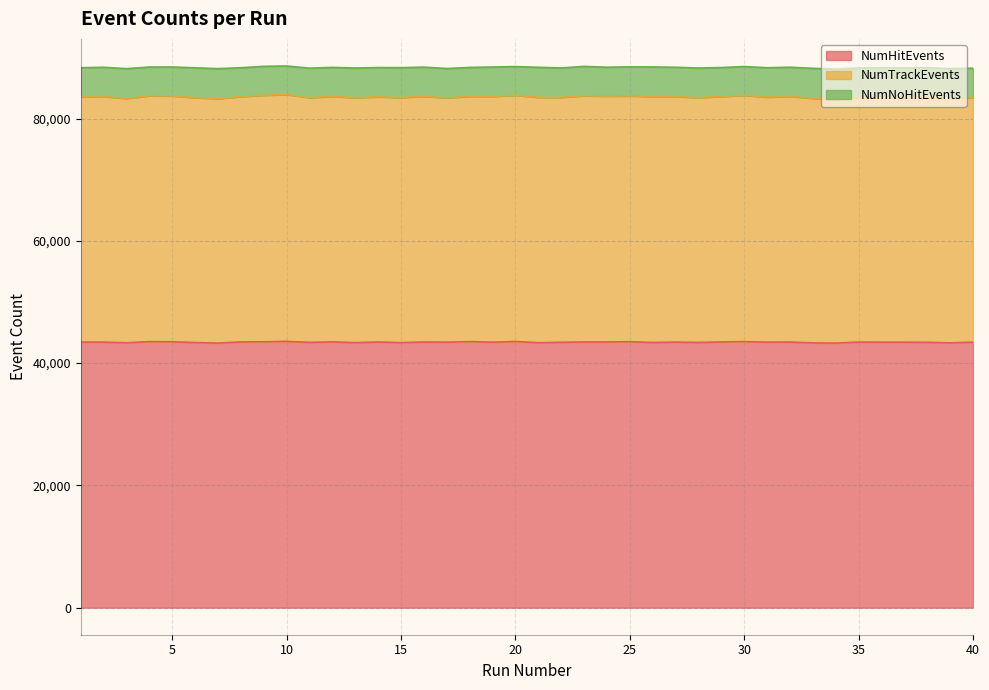

What is the approximate value of NumHitEvents at 35, to the nearest 10?

43430